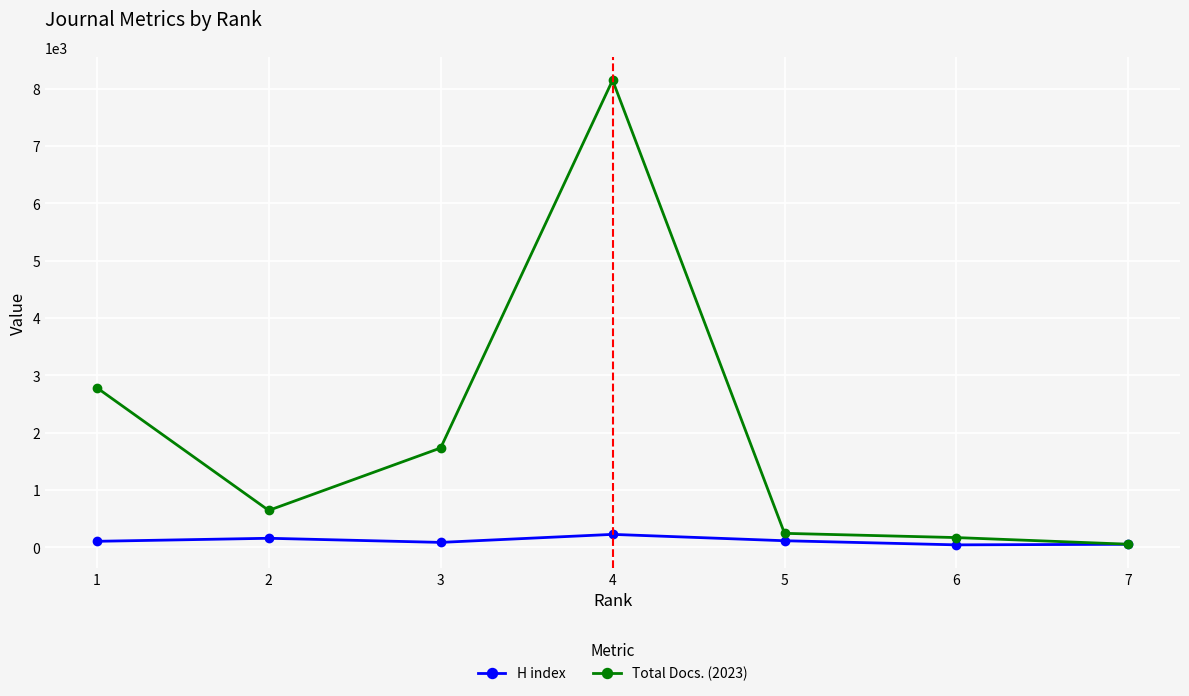

What are all the series names shown in the legend?

H index, Total Docs. (2023)